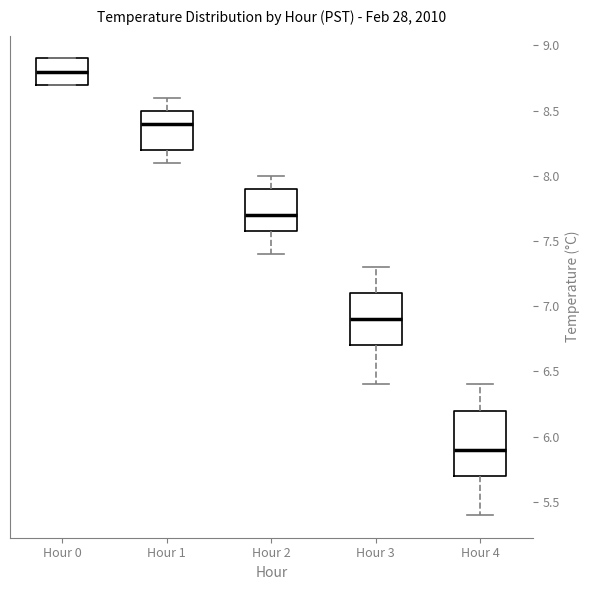

Reading left to right, read every box against the y-axis: the position of its median line, the range the box covers, and the ends of its whiskers. The values are not printed on the chart, so give them approximately, as read against the axis.

Hour 0: median 8.8, box 8.7 to 8.9, whiskers 8.7 to 8.9
Hour 1: median 8.4, box 8.2 to 8.5, whiskers 8.1 to 8.6
Hour 2: median 7.7, box 7.6 to 7.9, whiskers 7.4 to 8.0
Hour 3: median 6.9, box 6.7 to 7.1, whiskers 6.4 to 7.3
Hour 4: median 5.9, box 5.7 to 6.2, whiskers 5.4 to 6.4